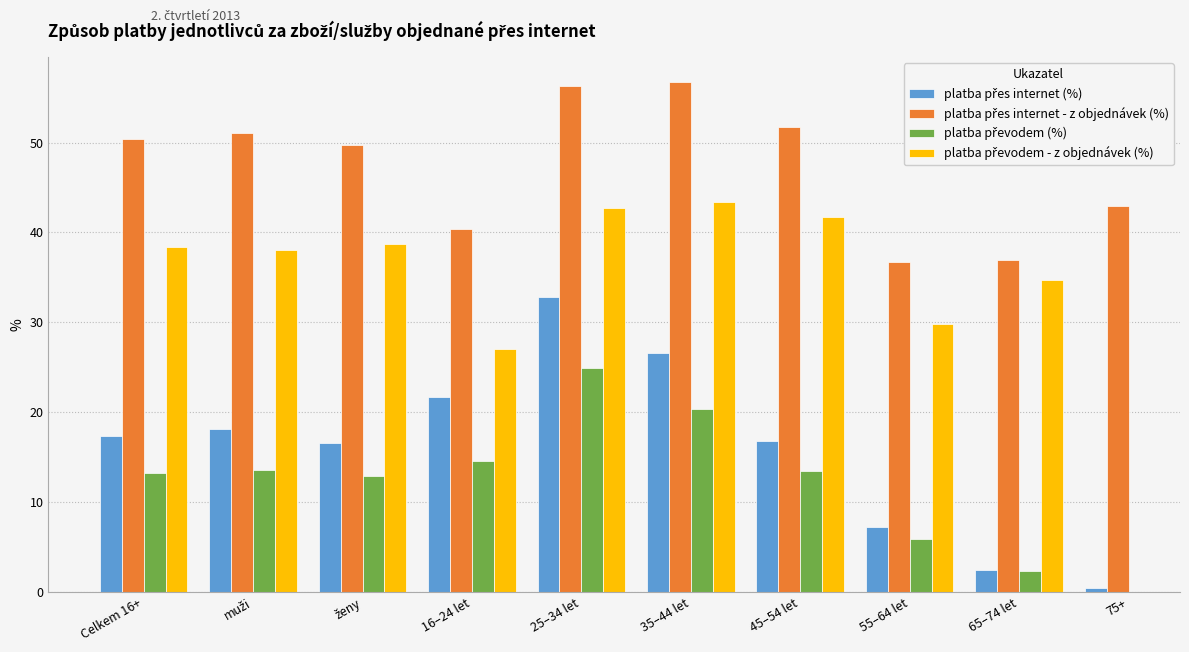

At which category is the sum across all series the highest?

25–34 let